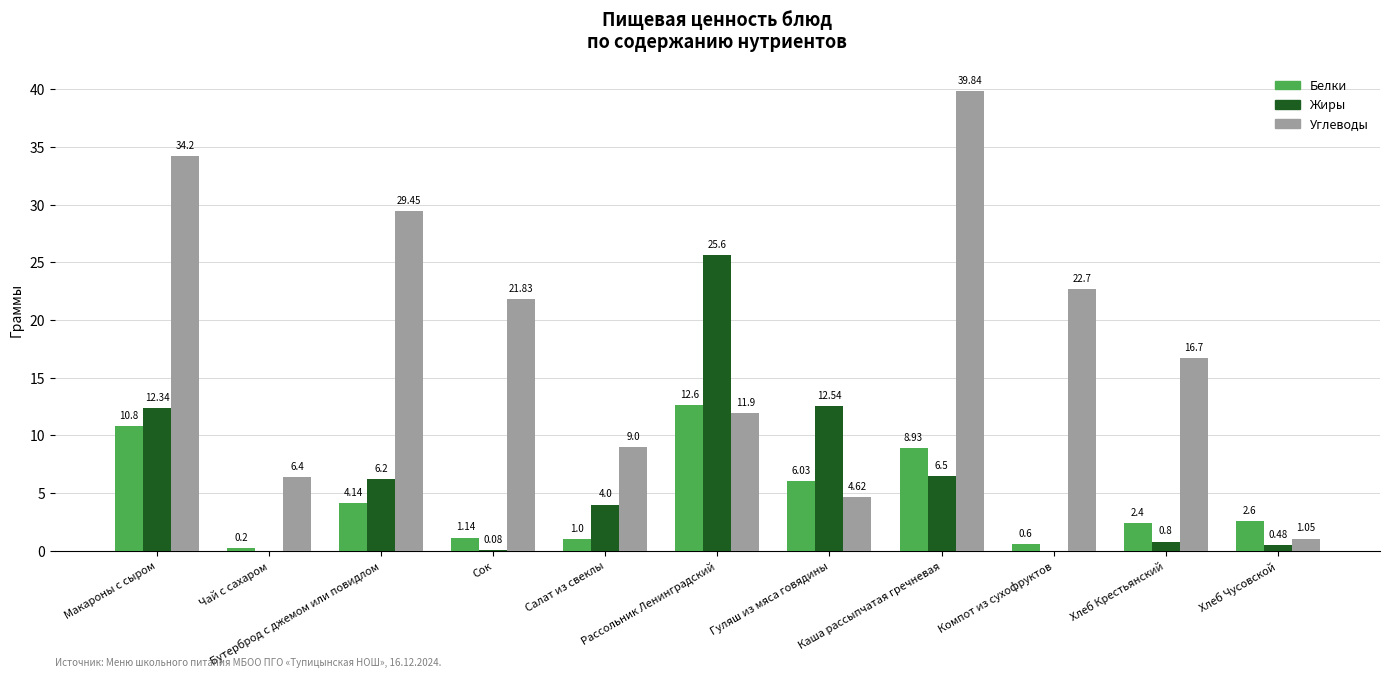

Where is Углеводы nearest to the value 20?

Сок